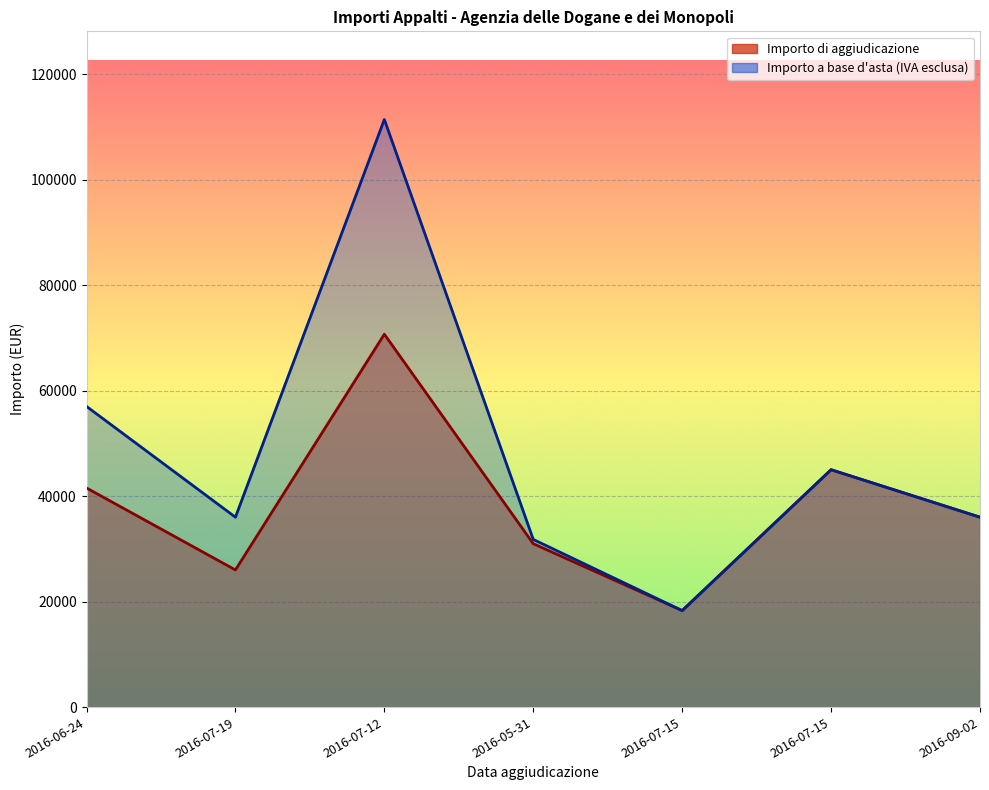

True or false: Importo di aggiudicazione and Importo a base d'asta (IVA esclusa) cross at least once.

False